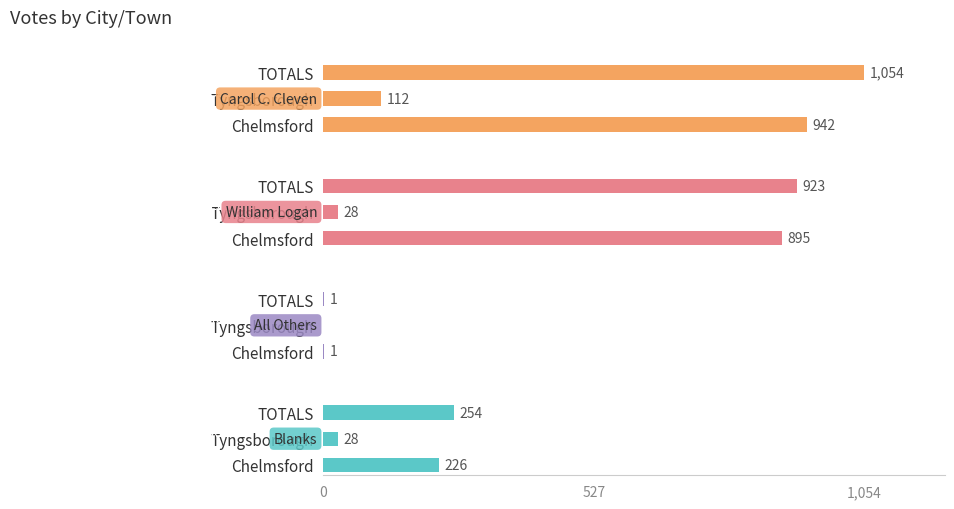

At how many categories does at least one series exceed 364?

2